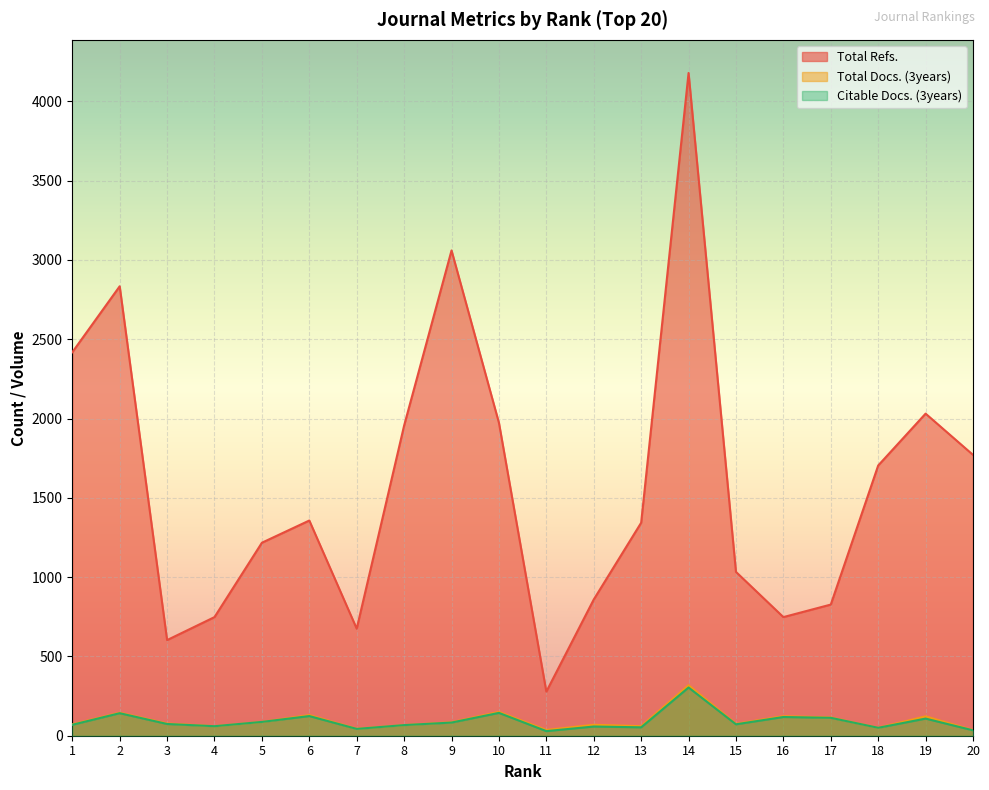

What is the sum of the Citable Docs. (3years) values at 3 and 11?

103